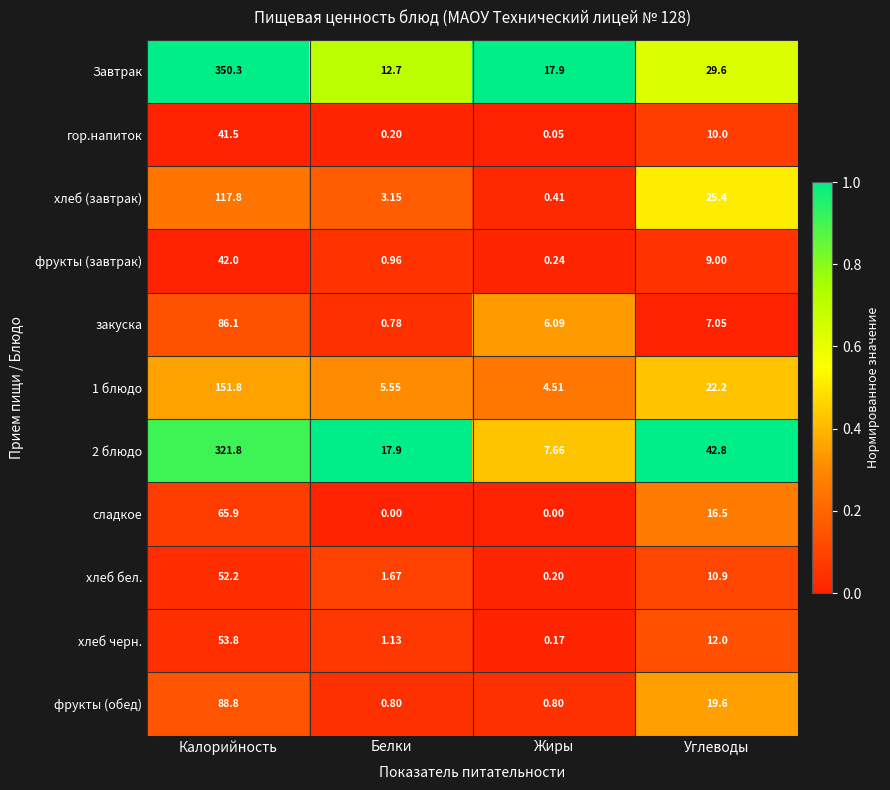

At which label is фрукты (завтрак) closest to 21?

Углеводы